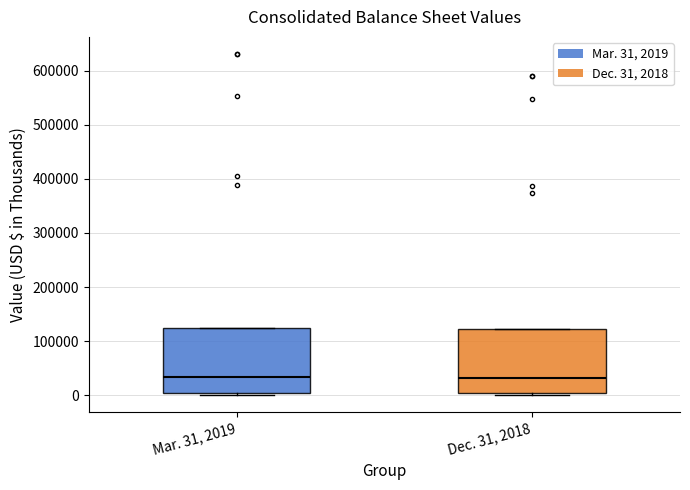

Reading left to right, transcribe this box plot: for each box, give where its median line is, the range the box spans, and where its two whiskers end, as read against the y-axis. The values are not printed on the chart, so give them approximately, as read against the axis.

Mar. 31, 2019: median 30000, box 0 to 120000, whiskers 0 (just below the box's lower edge) to 120000
Dec. 31, 2018: median 30000, box 0 to 120000, whiskers 0 (just below the box's lower edge) to 120000